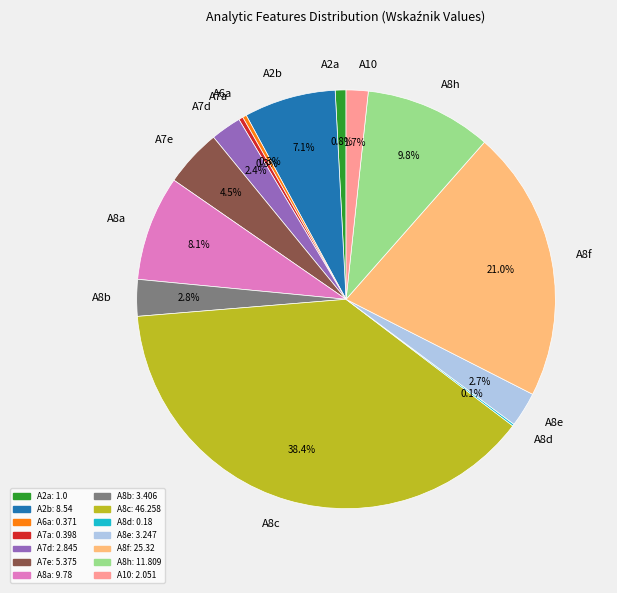

Which category has the biggest portion of the pie?

A8c